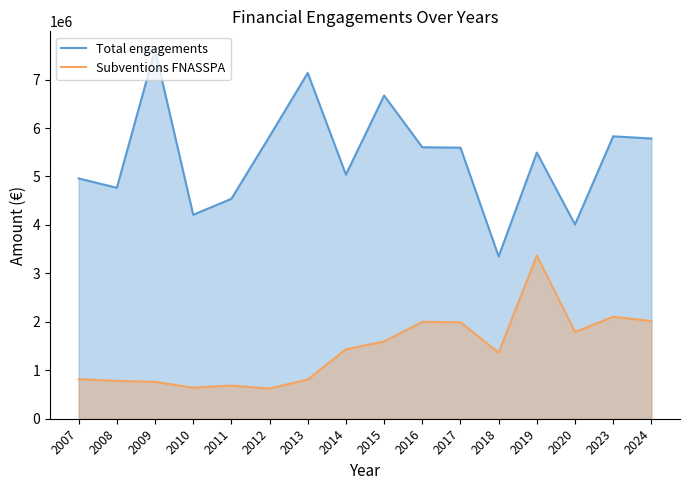

What is the value of the Total engagements point at the 12th from the left?

3349683.0